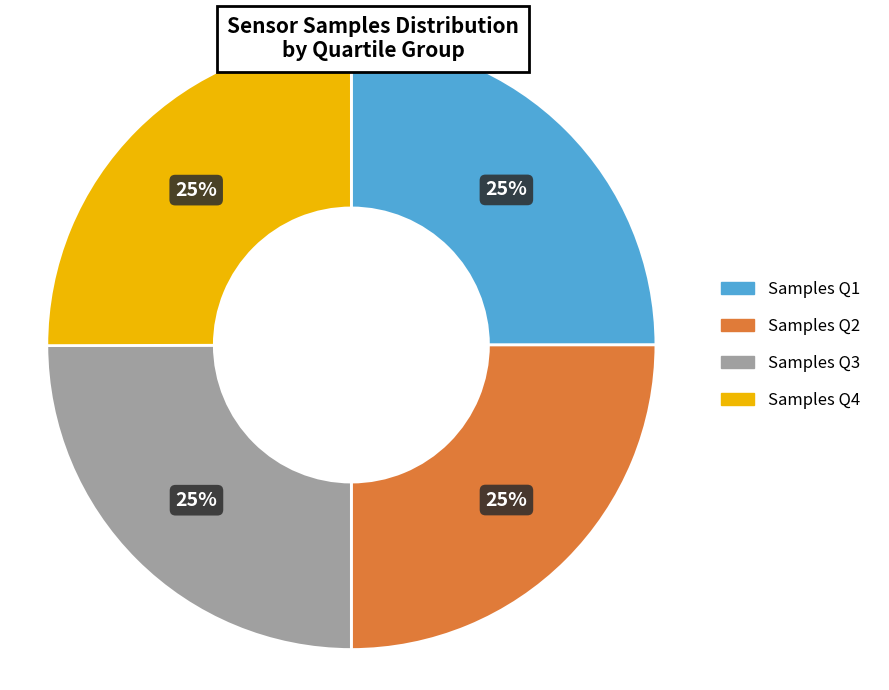

Approximately how many times larger is the value at Samples Q2 compared to Samples Q3?

1.0